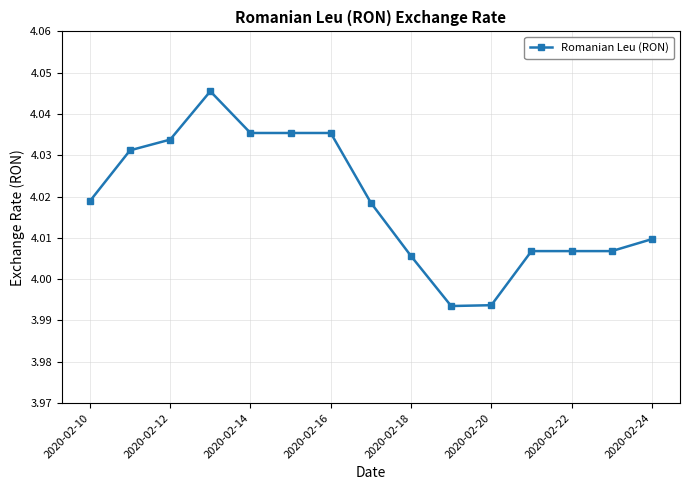

Count the values in the range 4 to 5.

13